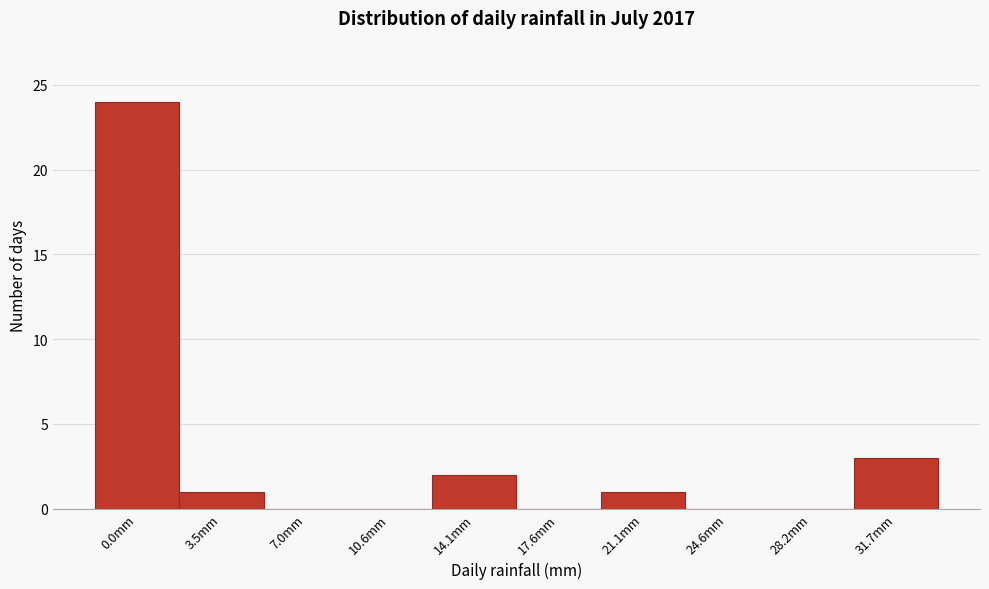

Reading left to right, list all the values displayed in this chart.

0.0mm=24	3.5mm=1	7.0mm=0	10.6mm=0	14.1mm=2	17.6mm=0	21.1mm=1	24.6mm=0	28.2mm=0	31.7mm=3